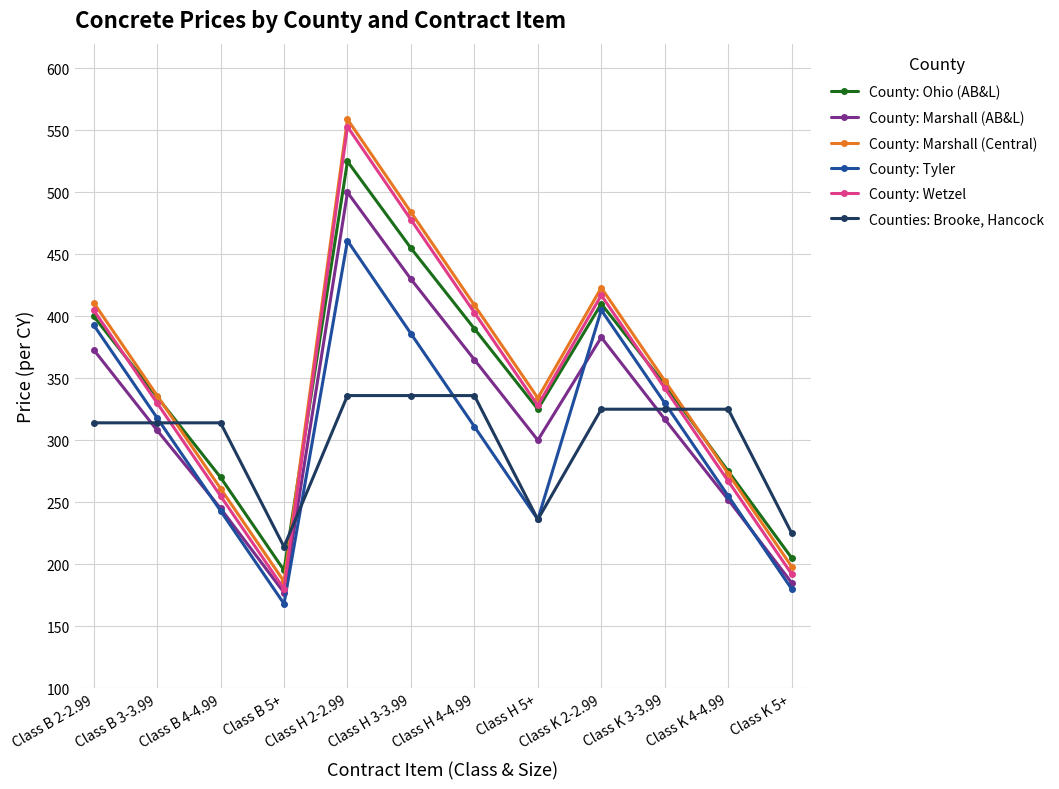

At which category is the sum across all series the highest?

Class H 2-2.99